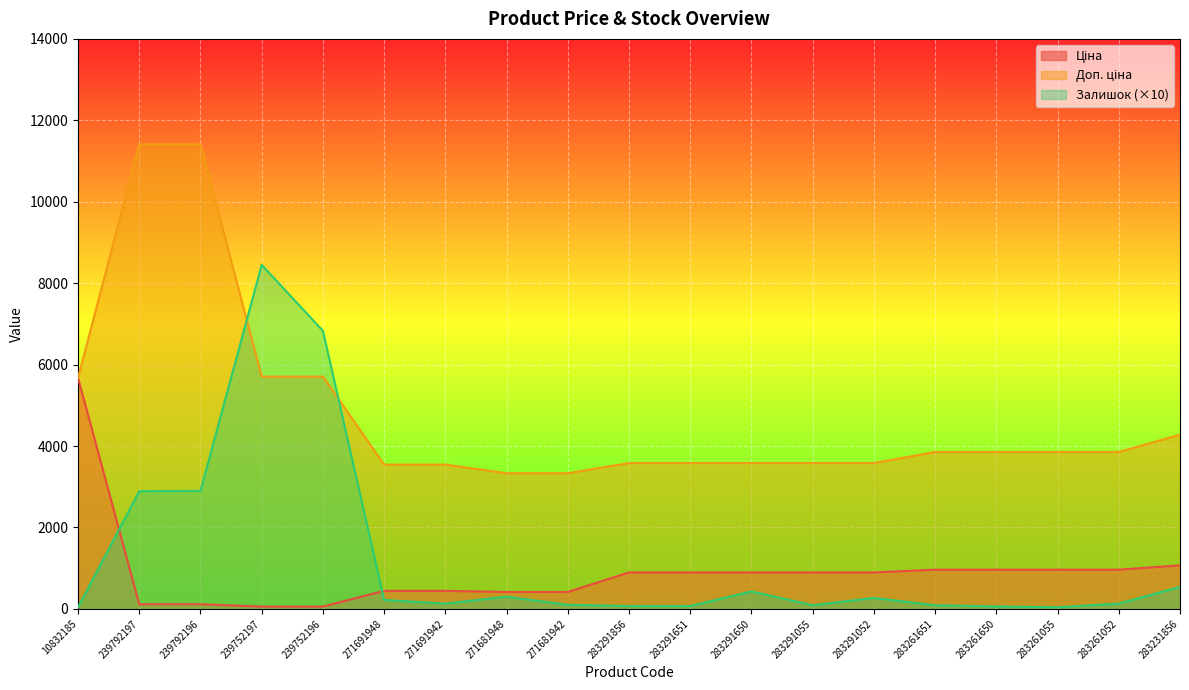

What is the difference between the second highest and minimum values in the Залишок series?

6790.0